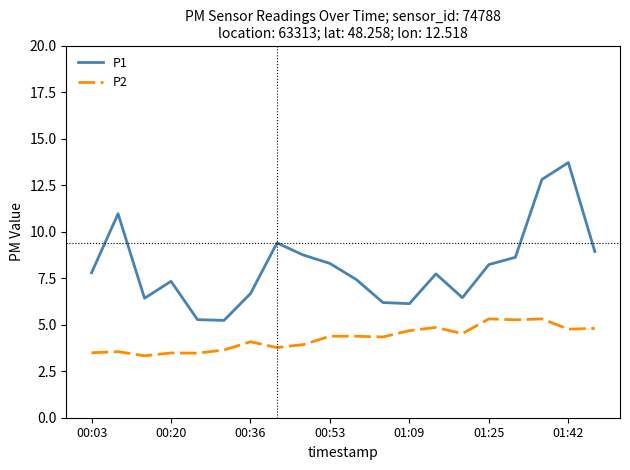

True or false: P2 and P1 cross at least once.

False